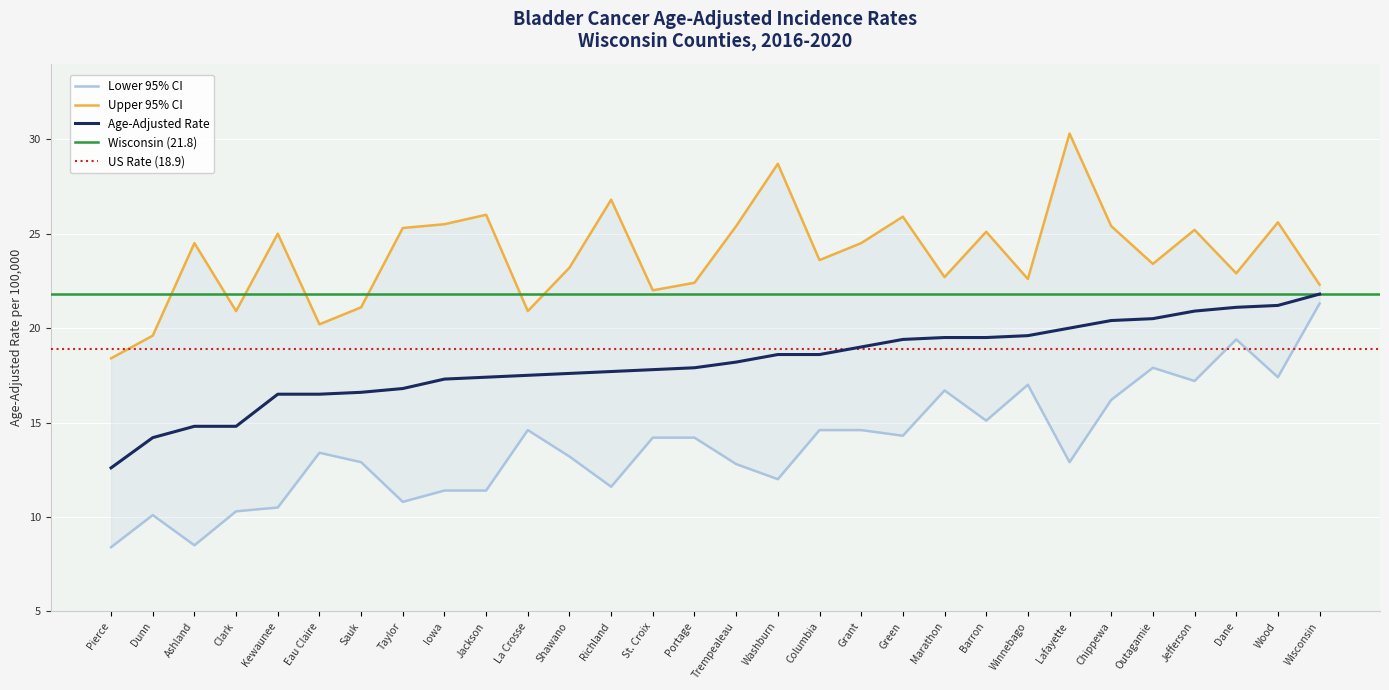

True or false: Upper 95% CI has a value of 6.3 at Green.

False